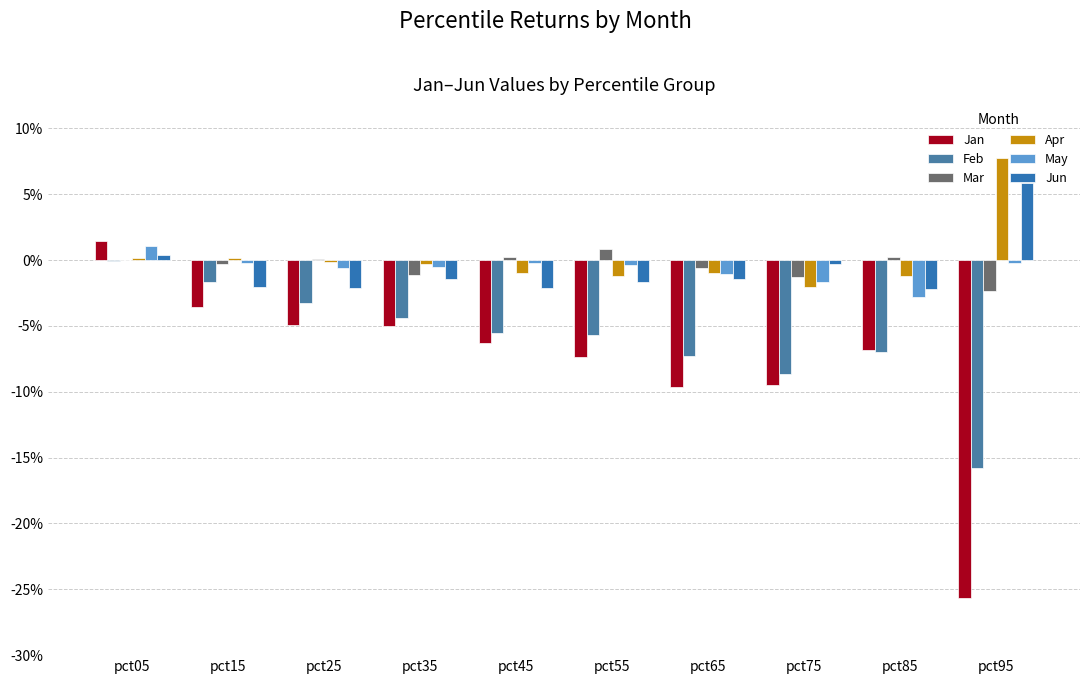

What are all the series names shown in the legend?

Jan, Feb, Mar, Apr, May, Jun